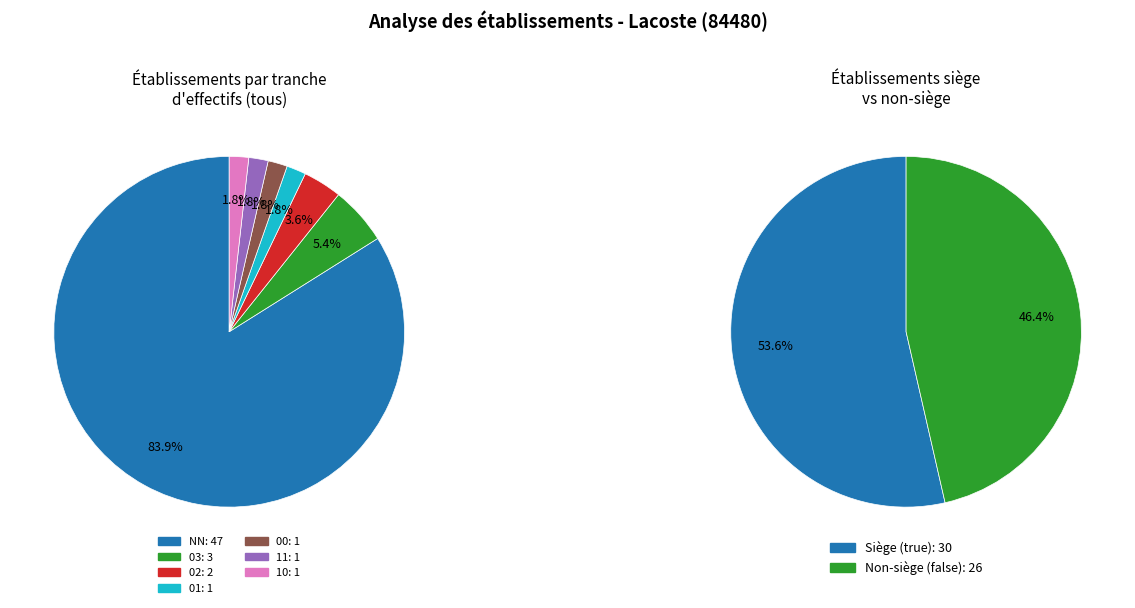

Is 10 the majority of the pie?

No